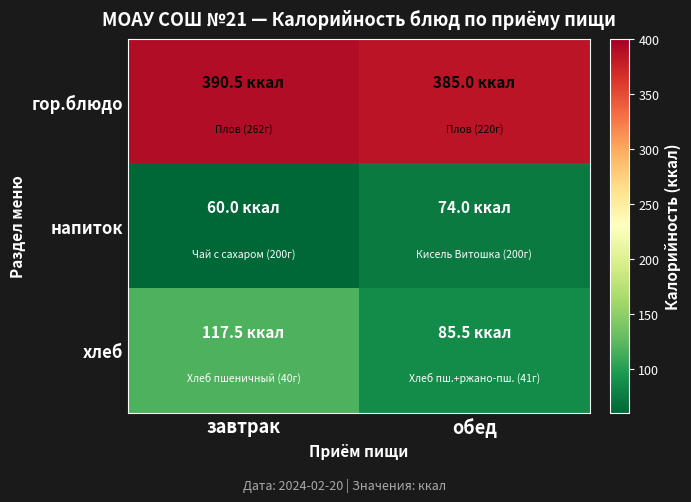

Count the number of categories in the chart.

2